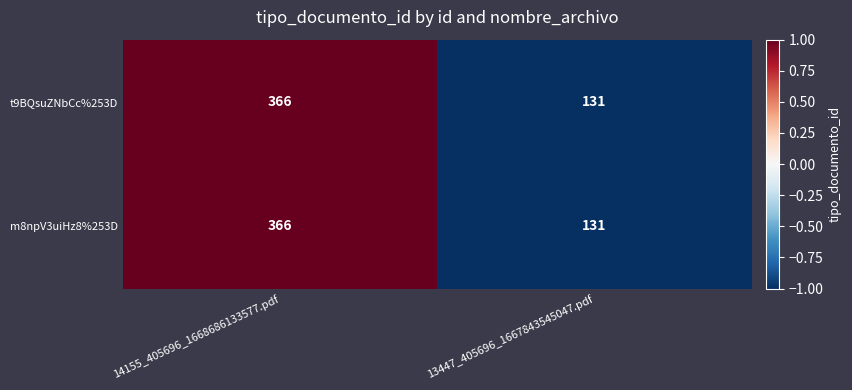

What is the minimum value shown in the chart?

131